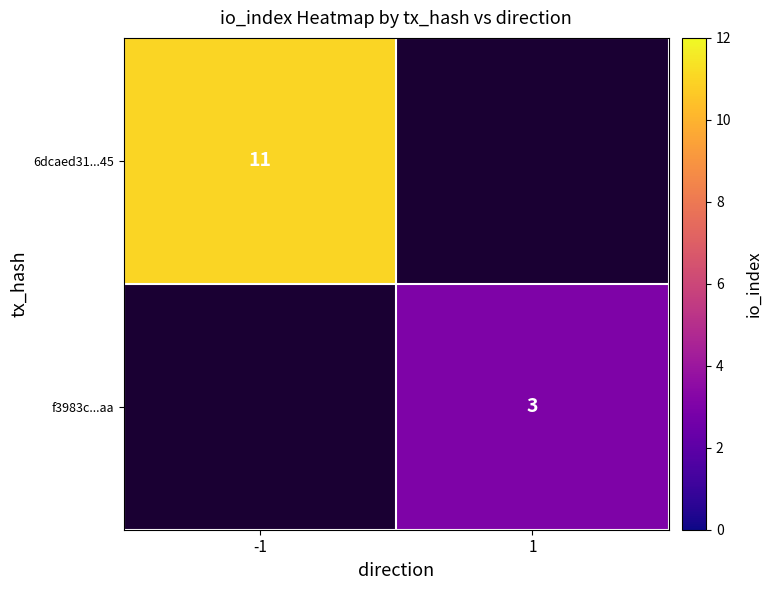

The value of 6dcaed31...45 at -1 is 6. True or false?

False